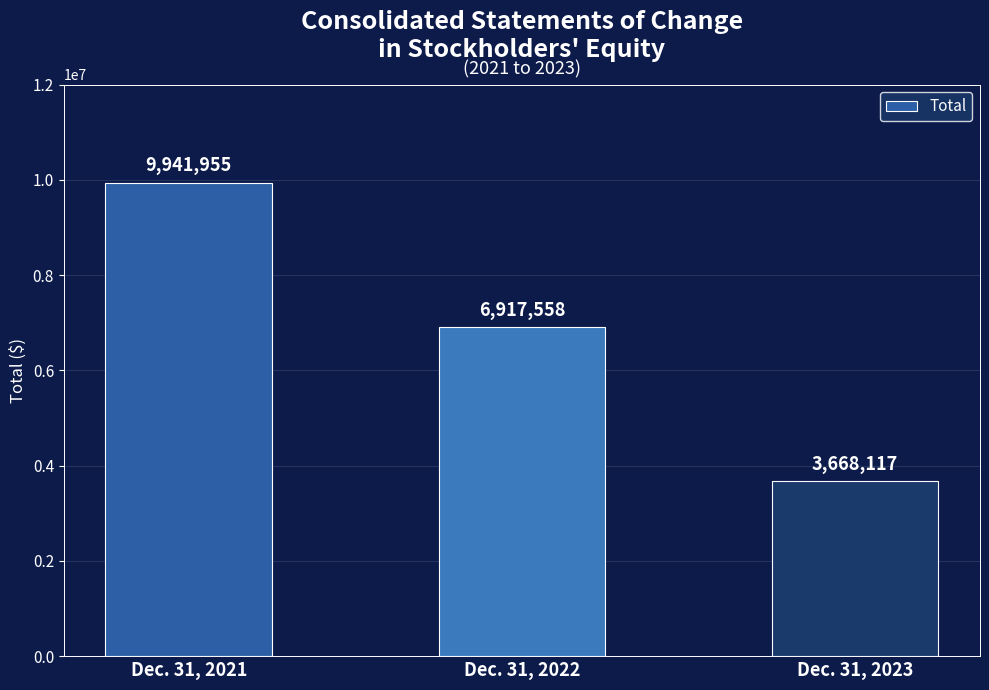

Are the bars horizontal?

No